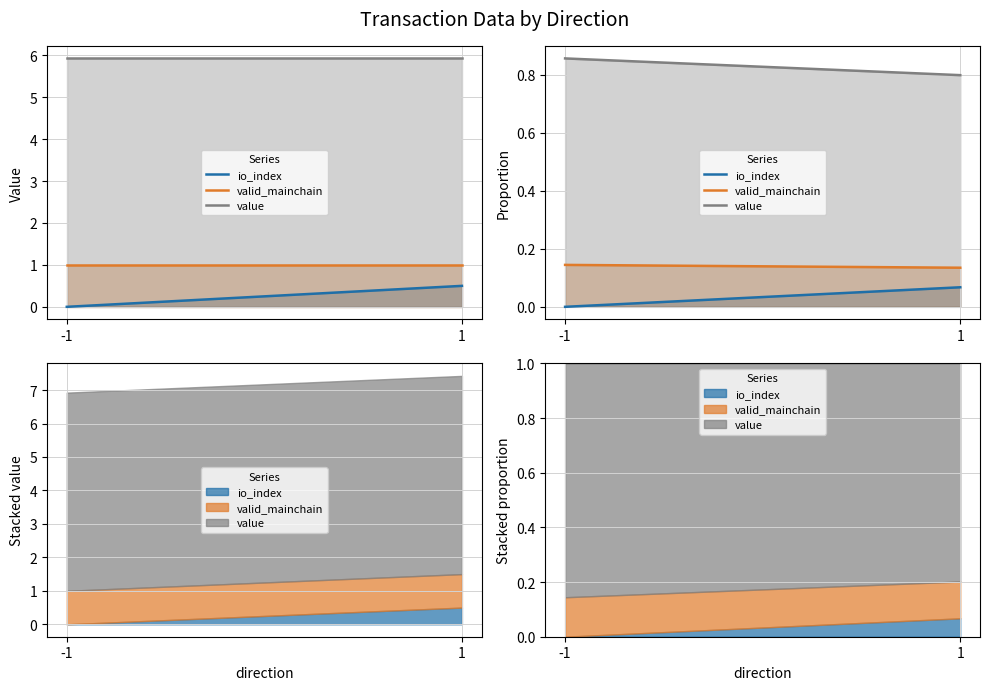

Which series has the largest range (max minus min)?

io_index